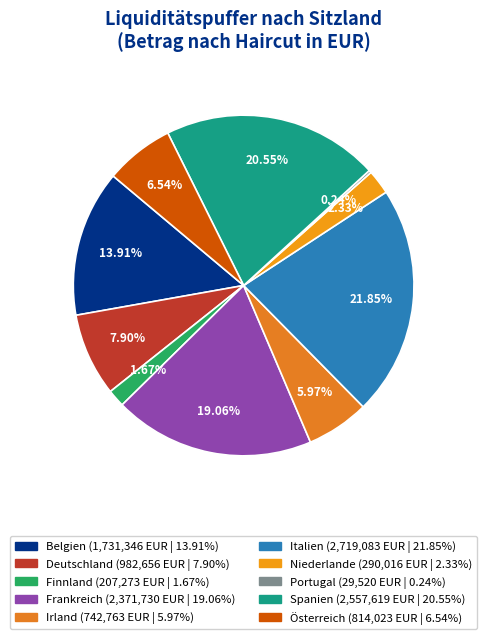

Which slice is the largest?

Italien